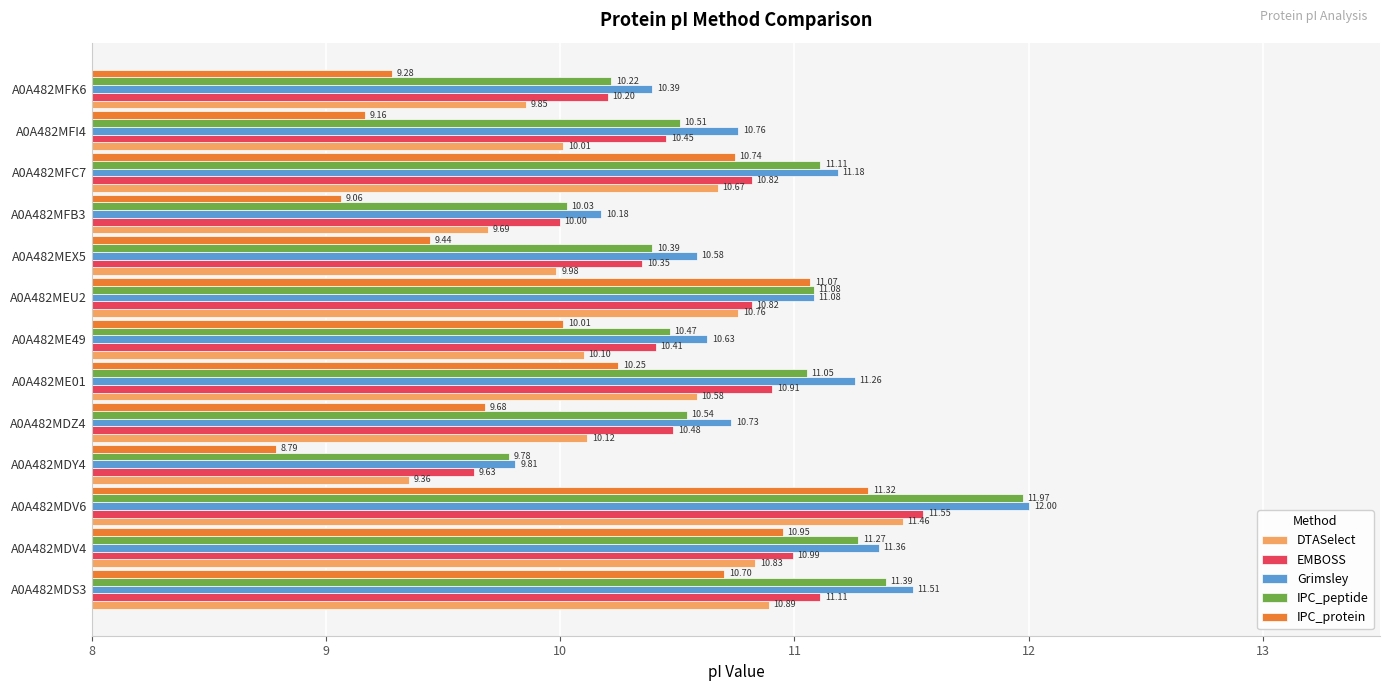

Which series has the widest spread of values?

IPC_protein